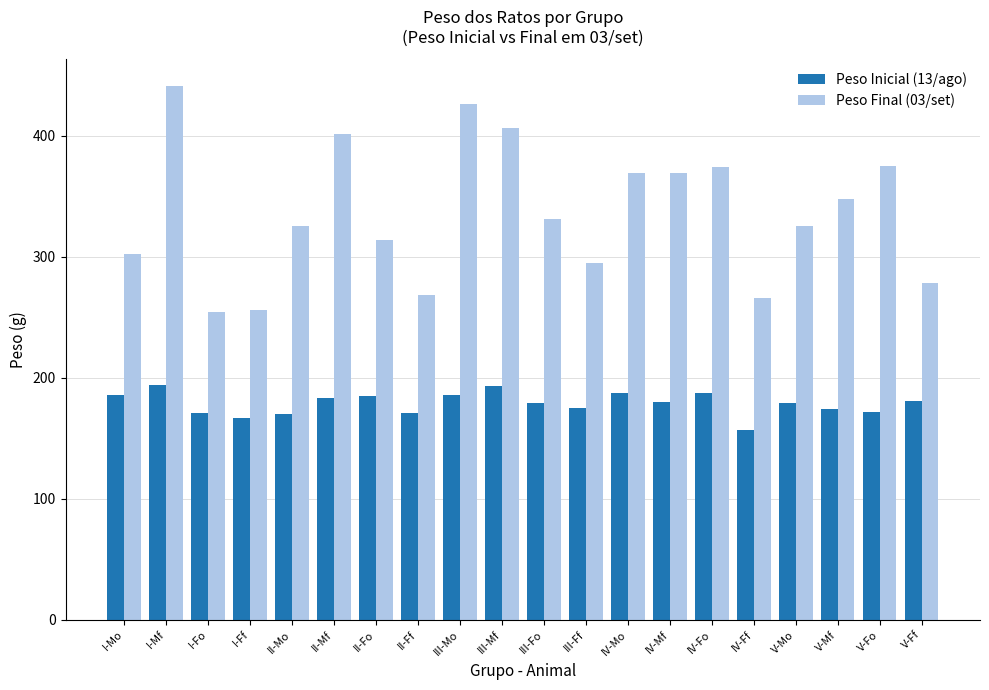

True or false: Peso Inicial (13/ago) has a value of 76.3 at II-Mf.

False